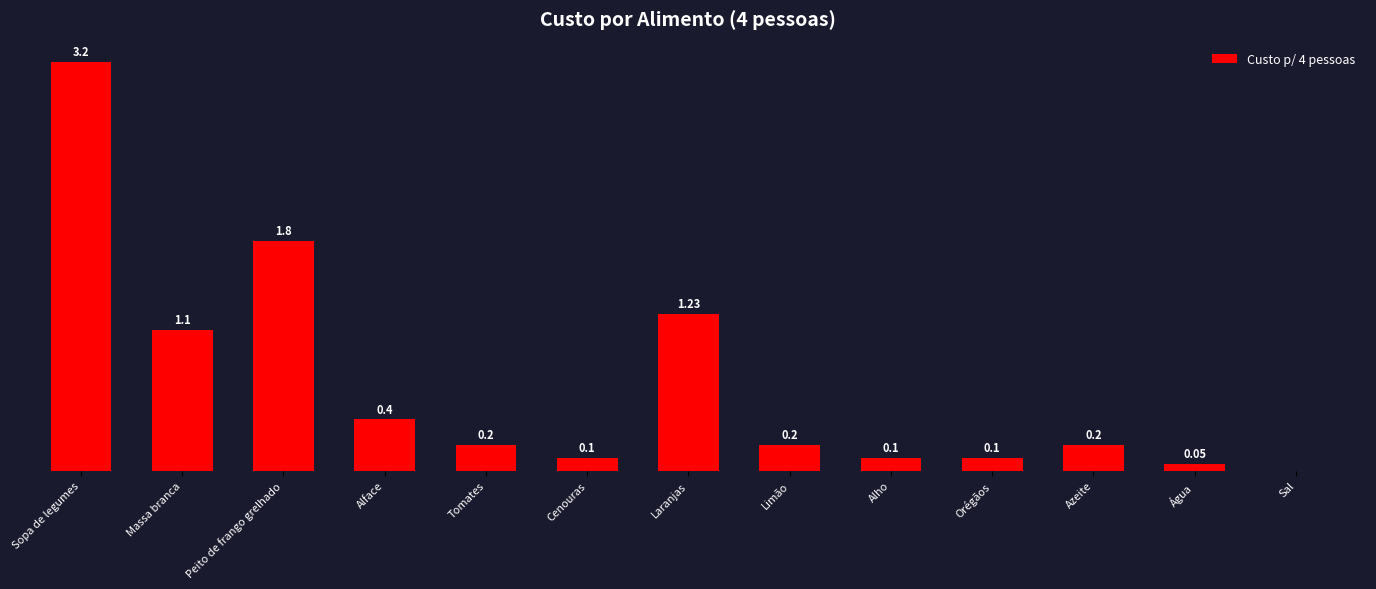

Between Azeite and Massa branca, which is larger?

Massa branca